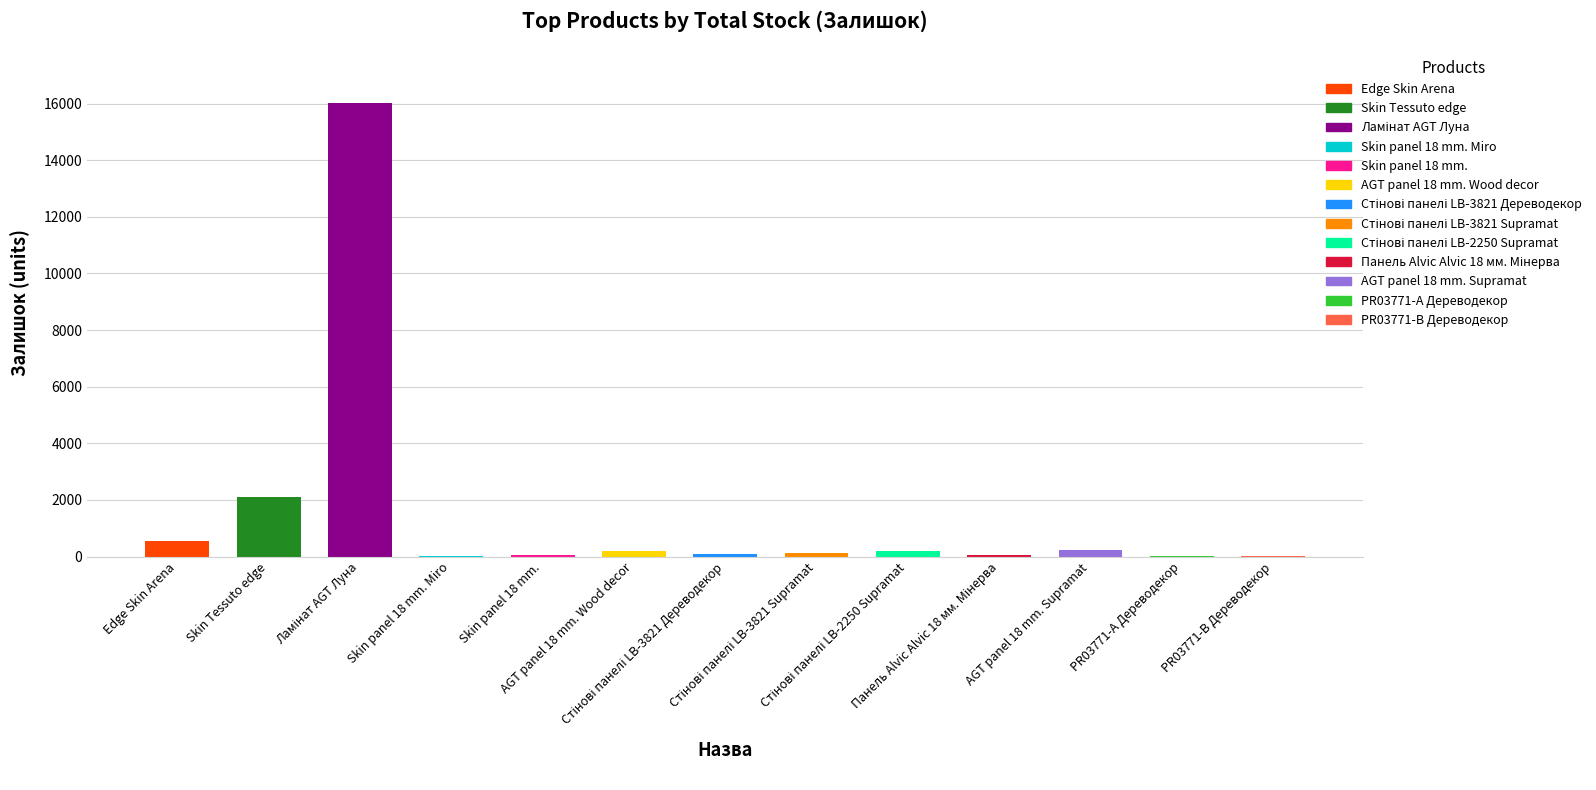

True or false: the data shows 7 at PR03771-А Дереводекор.

False